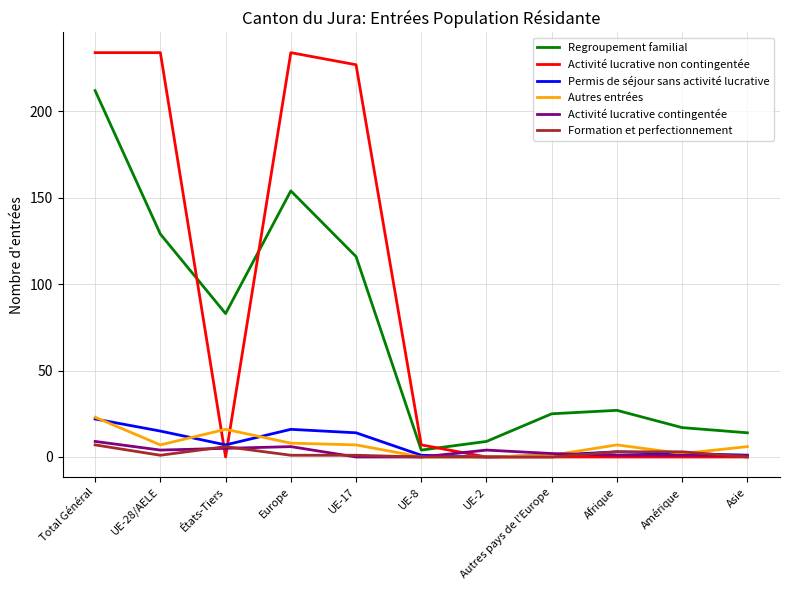

True or false: Autres entrées and Regroupement familial intersect in this chart.

False